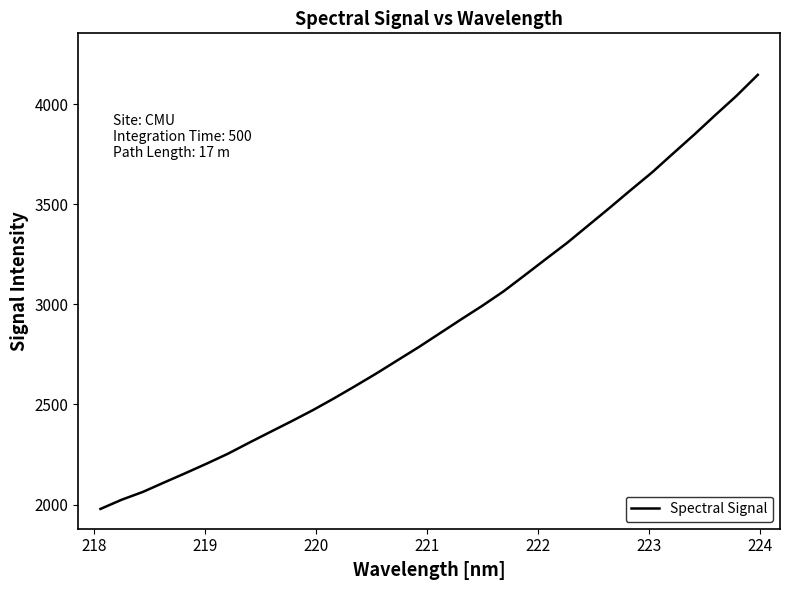

What is the difference between the maximum and minimum values?

2168.8